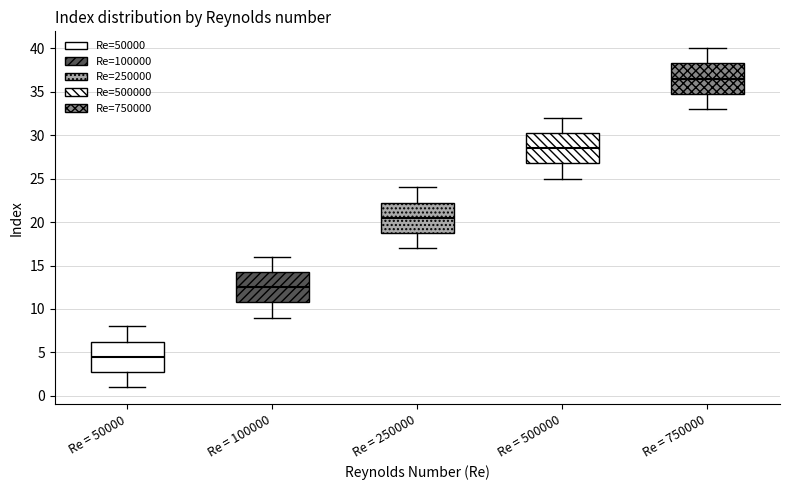

Which box's median line is the lowest?

Re = 50000